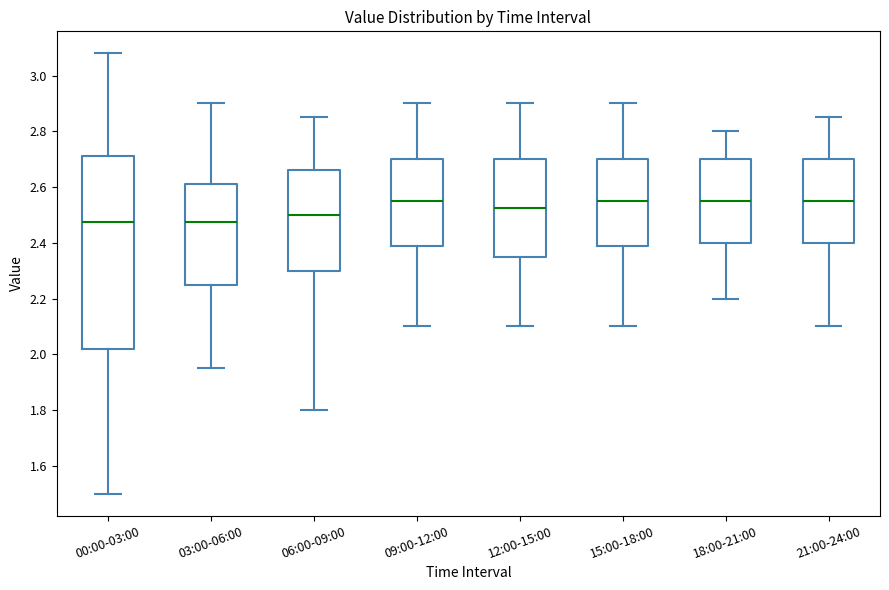

Reading left to right, transcribe this box plot: for each box, give where its median line is, the range the box spans, and where its two whiskers end, as read against the y-axis. The values are not printed on the chart, so give them approximately, as read against the axis.

00:00-03:00: median 2.48, box 2.02 to 2.72, whiskers 1.50 to 3.08
03:00-06:00: median 2.48, box 2.26 to 2.62, whiskers 1.96 to 2.90
06:00-09:00: median 2.50, box 2.30 to 2.66, whiskers 1.80 to 2.86
09:00-12:00: median 2.56, box 2.38 to 2.70, whiskers 2.10 to 2.90
12:00-15:00: median 2.52, box 2.36 to 2.70, whiskers 2.10 to 2.90
15:00-18:00: median 2.56, box 2.38 to 2.70, whiskers 2.10 to 2.90
18:00-21:00: median 2.56, box 2.40 to 2.70, whiskers 2.20 to 2.80
21:00-24:00: median 2.56, box 2.40 to 2.70, whiskers 2.10 to 2.86